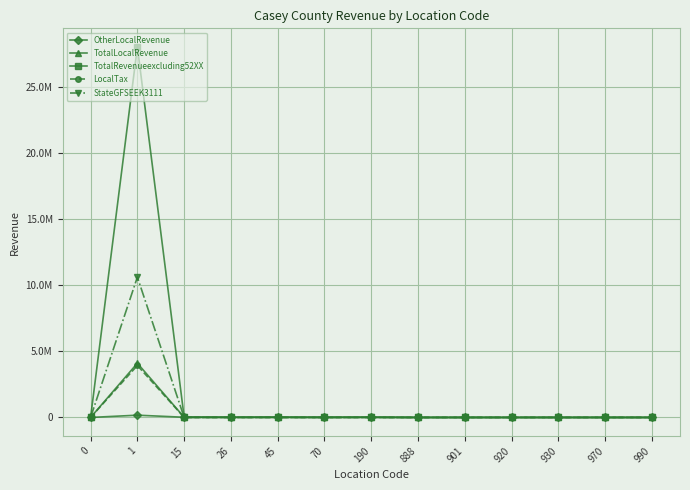

At which label is TotalRevenueexcluding52XX closest to 14015824?

15